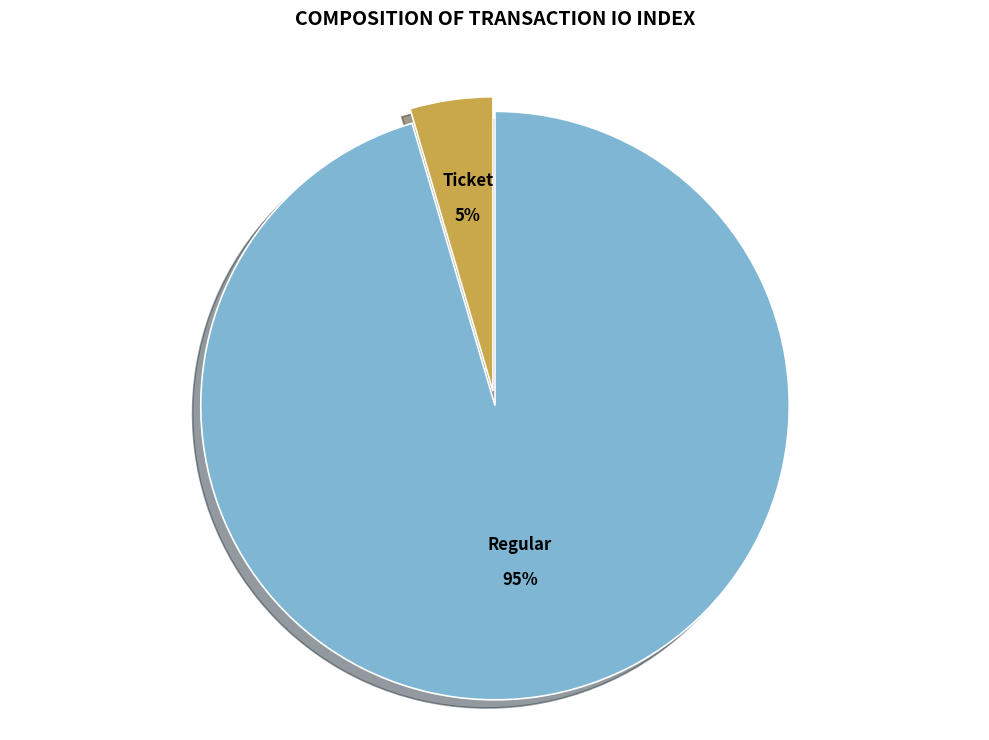

Is the sum of Regular and Ticket greater than half?

Yes